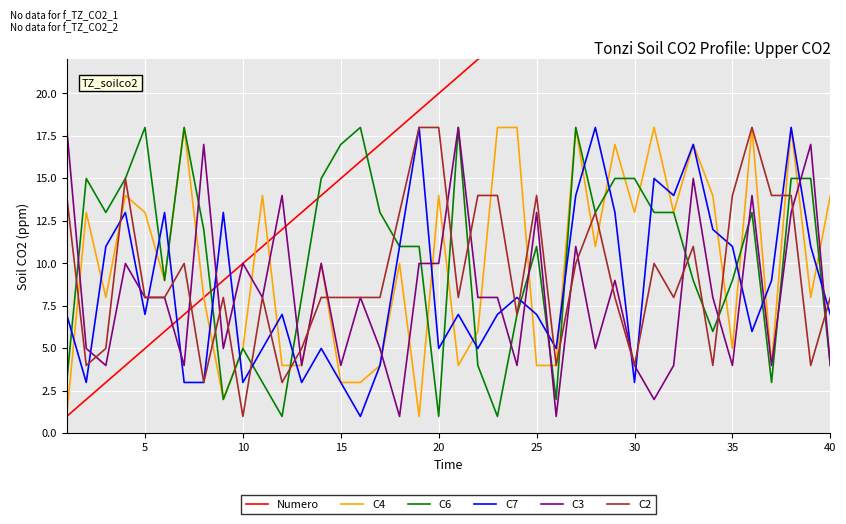

How many times do C6 and C3 cross each other?

12